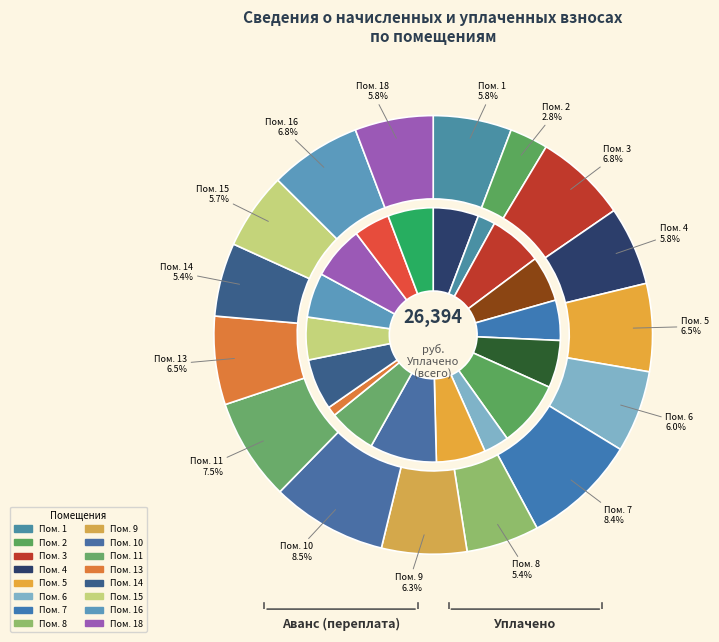

True or false: 12 accounts for 7% of the total.

False